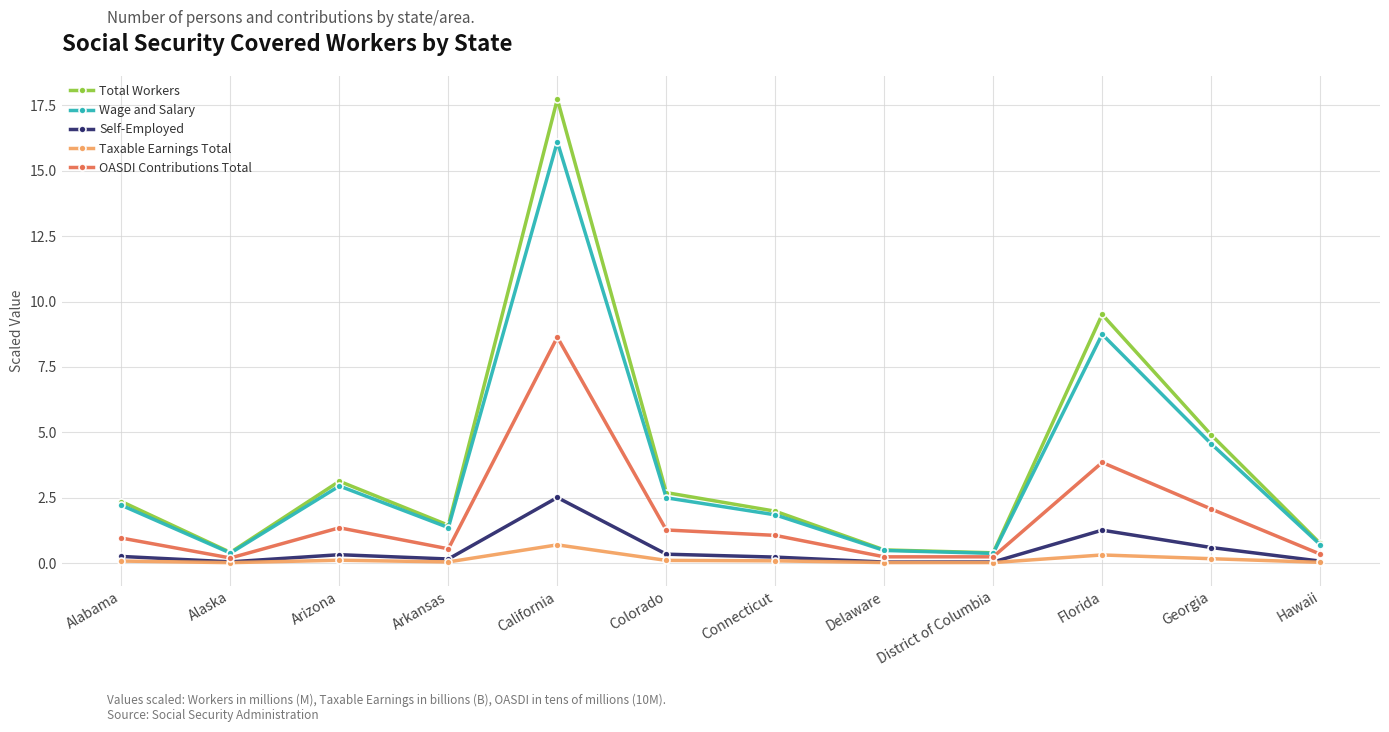

How many interior local peaks does the Wage and Salary series have?

3